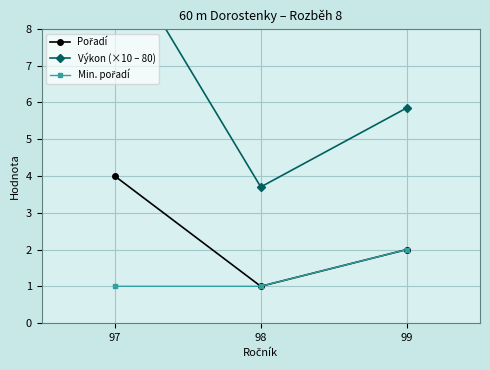

Which series has the largest range (max minus min)?

Výkon (×10 – 80)